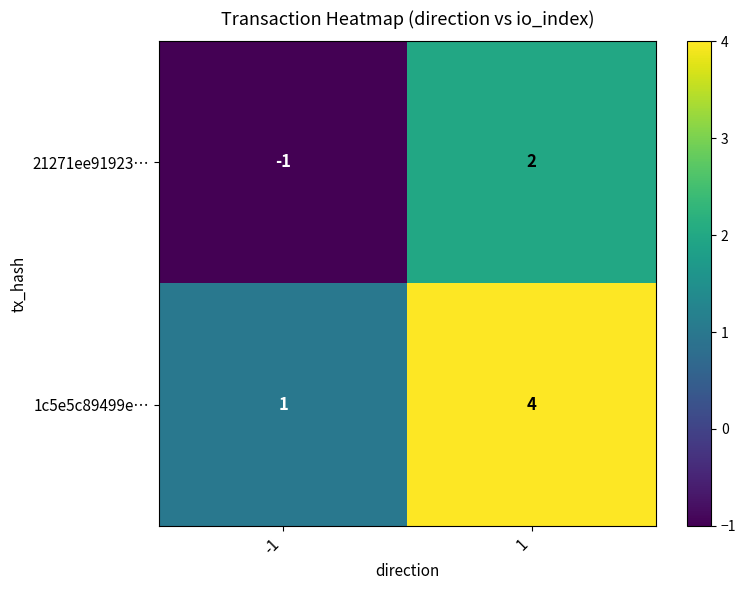

At 1, list the series in order from smallest to largest.

21271ee91923…, 1c5e5c89499e…